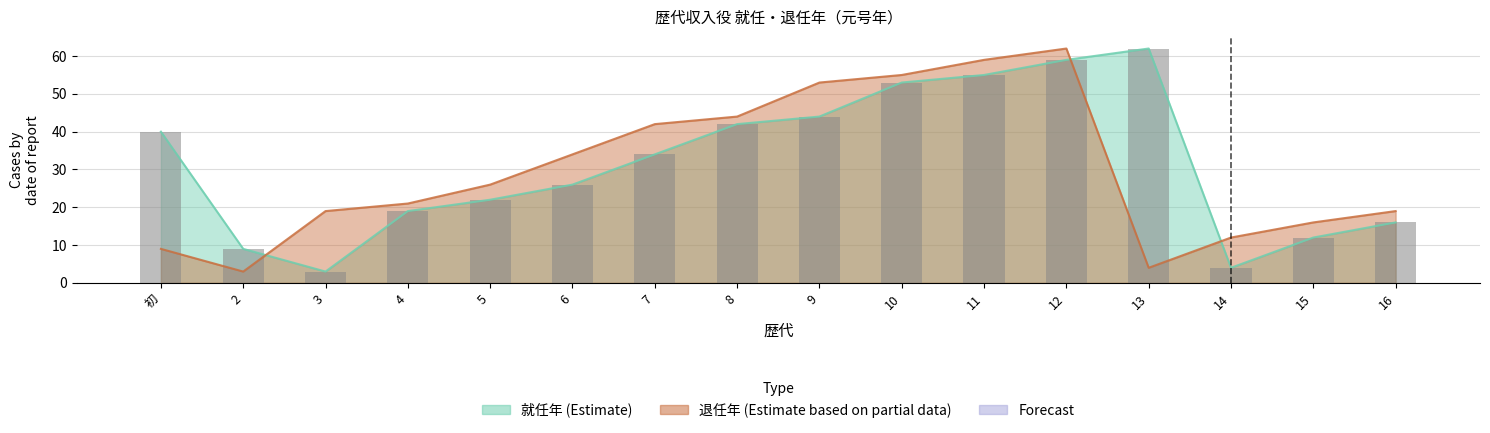

Reading right to left, what are all the values shown in this chart?

16	12	4	62	59	55	53	44	42	34	26	22	19	3	9	40